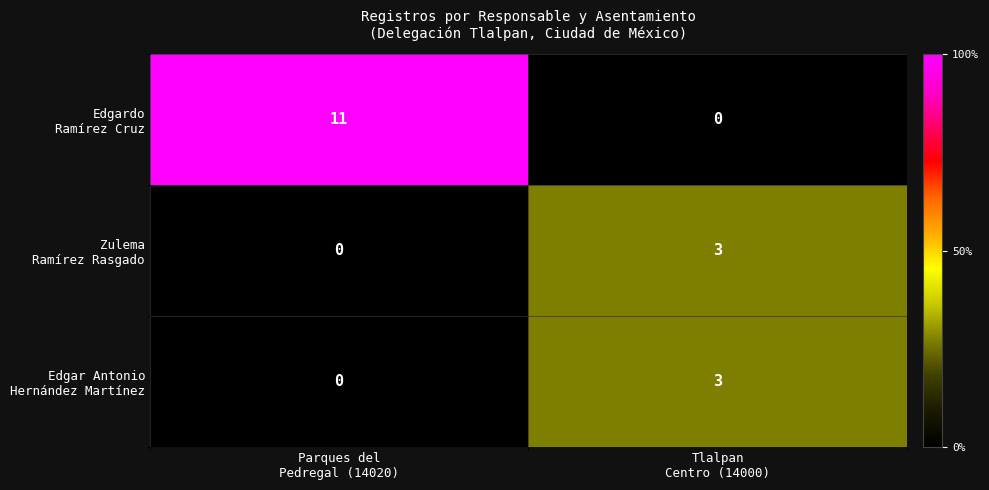

What is the maximum value shown in the chart?

11